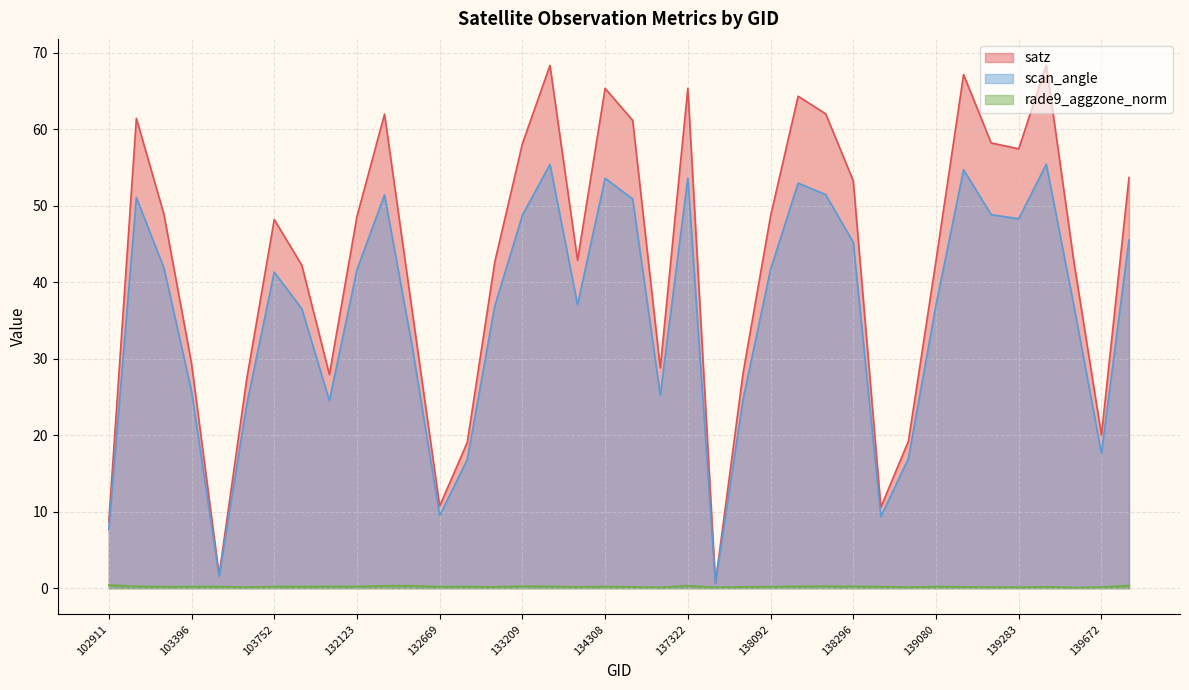

What is the label of the 13th point from the right?

138105